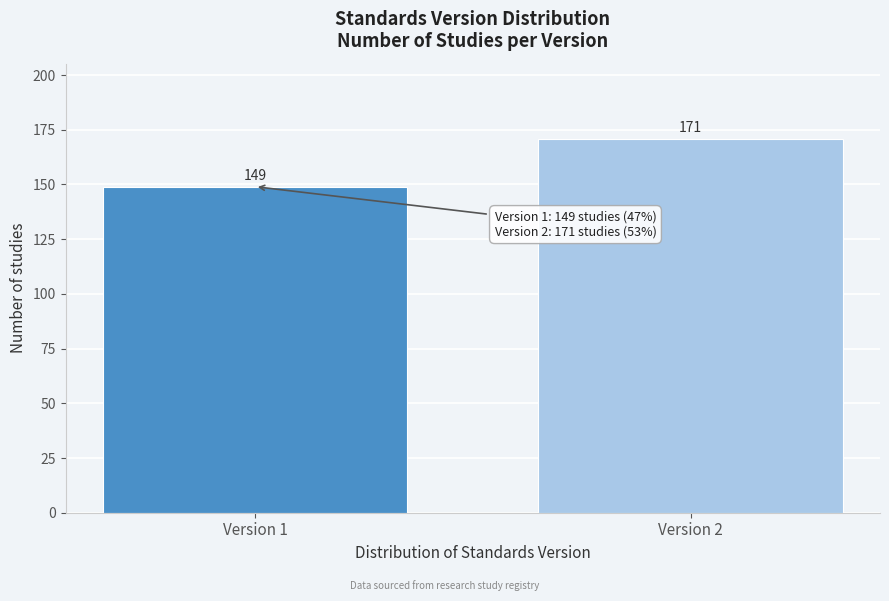

Reading left to right, what are all the values shown in this chart?

Version 1=149	Version 2=171